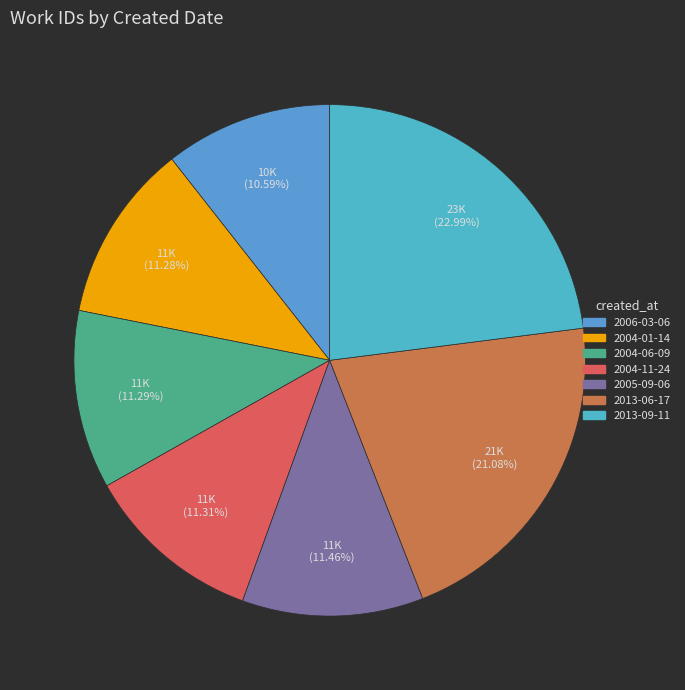

Is there any slice that represents more than half of the pie?

No